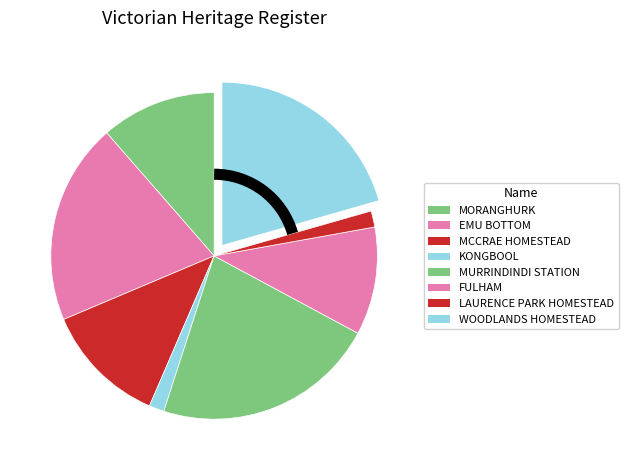

To the nearest percent, what percentage of the pie is MCCRAE HOMESTEAD?

12%